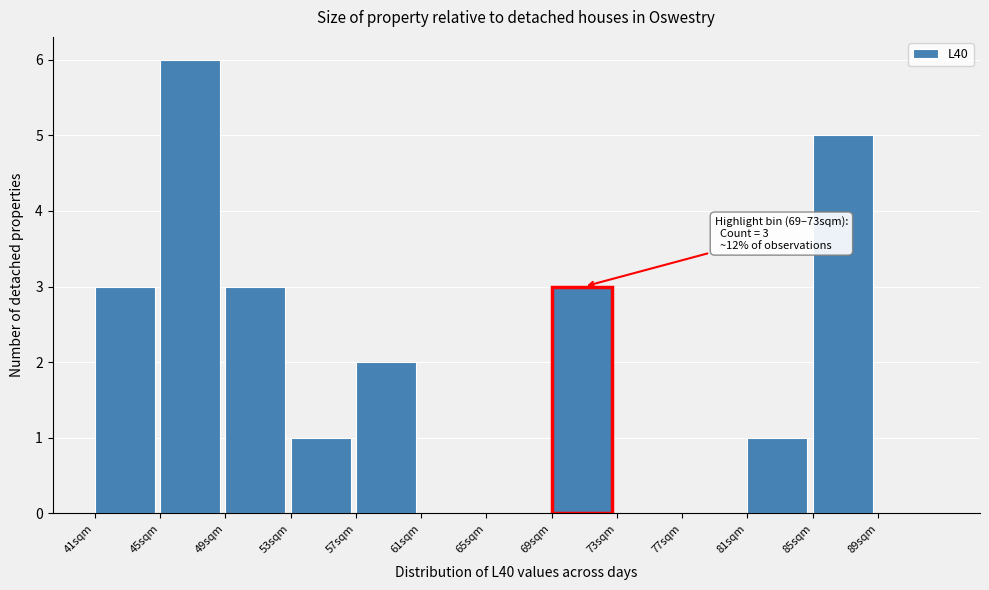

Over which range of the x-axis is the bar tallest?

45 to 49